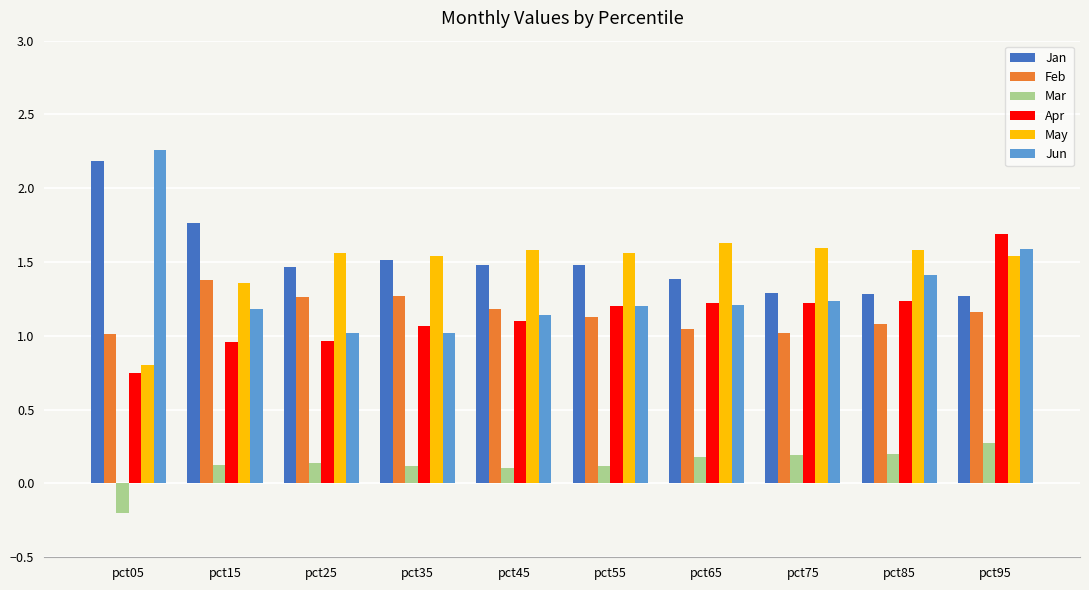

True or false: May has a value of 1.6 at pct65.

True